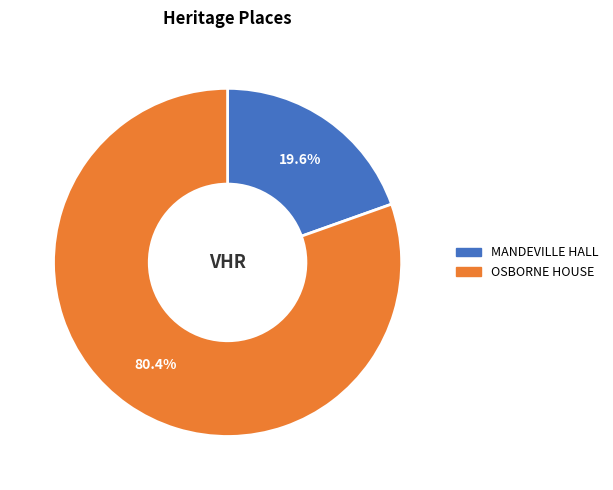

To the nearest percent, what is the difference between the largest and smallest slice percentages?

61%